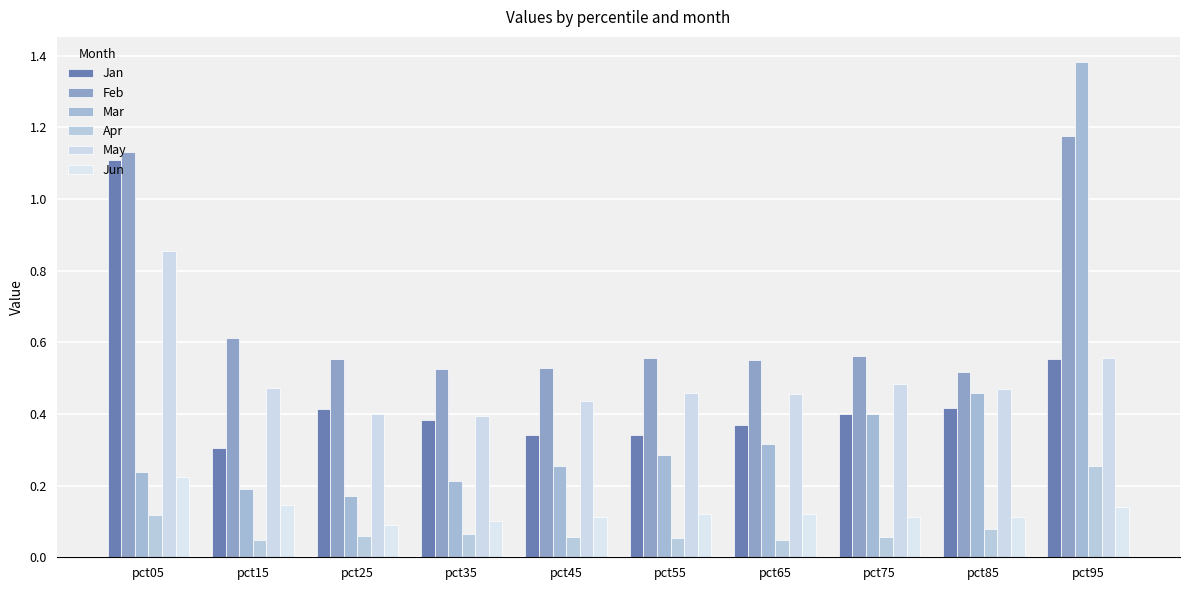

What is the maximum value for Feb?

1.2